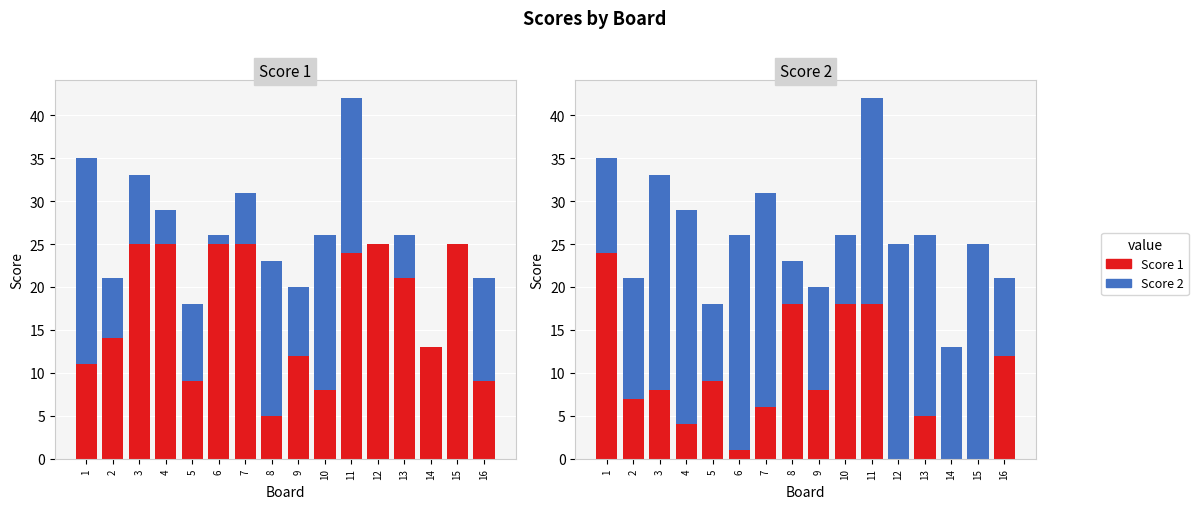

What are all the series names shown in the legend?

Score 1, Score 2